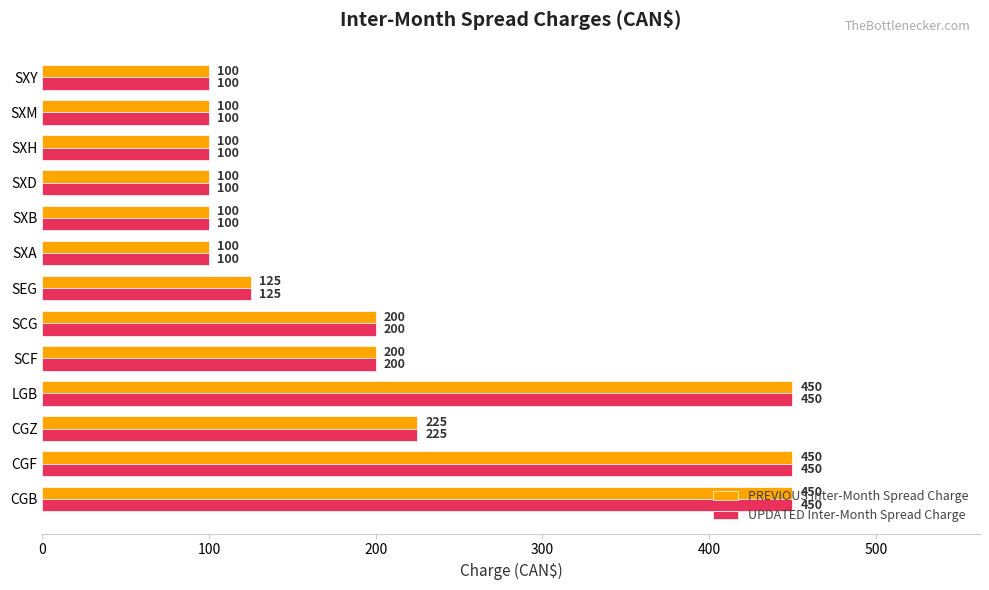

What is the difference between the second highest and second lowest values in the UPDATED Inter-Month Spread Charge series?

350